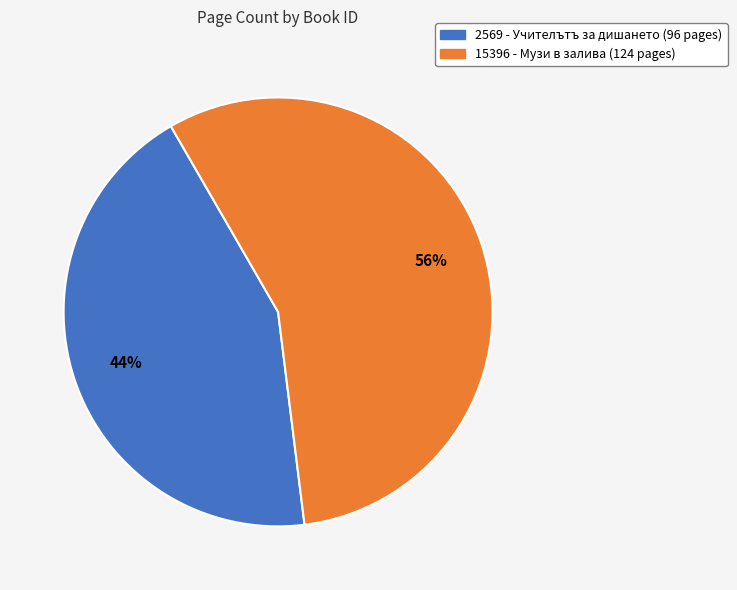

Which has a higher value, 15396 or 2569?

15396